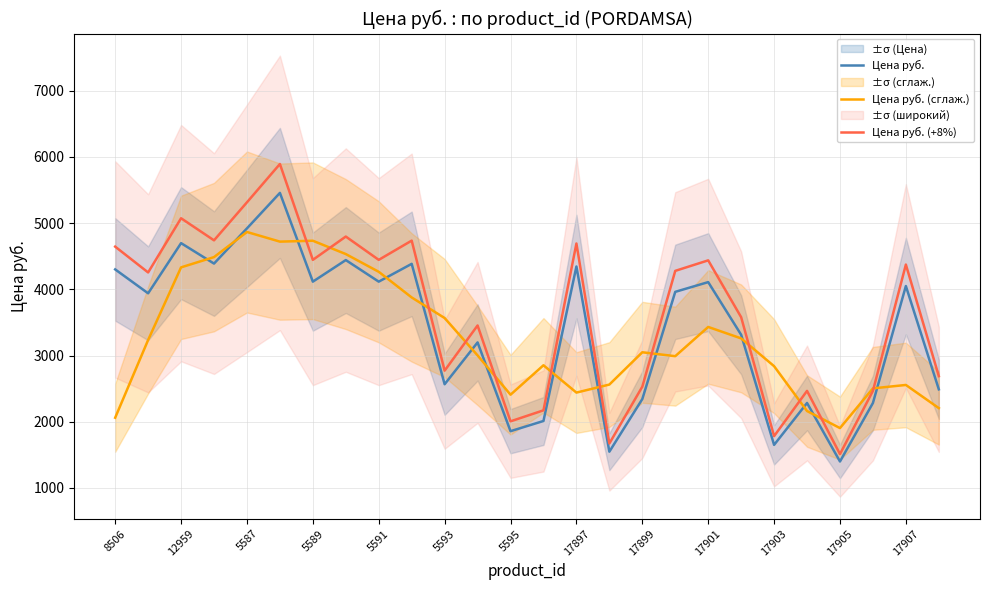

Which series ends up on top after the final intersection of Цена руб. and Цена руб. (сглаж.)?

Цена руб.